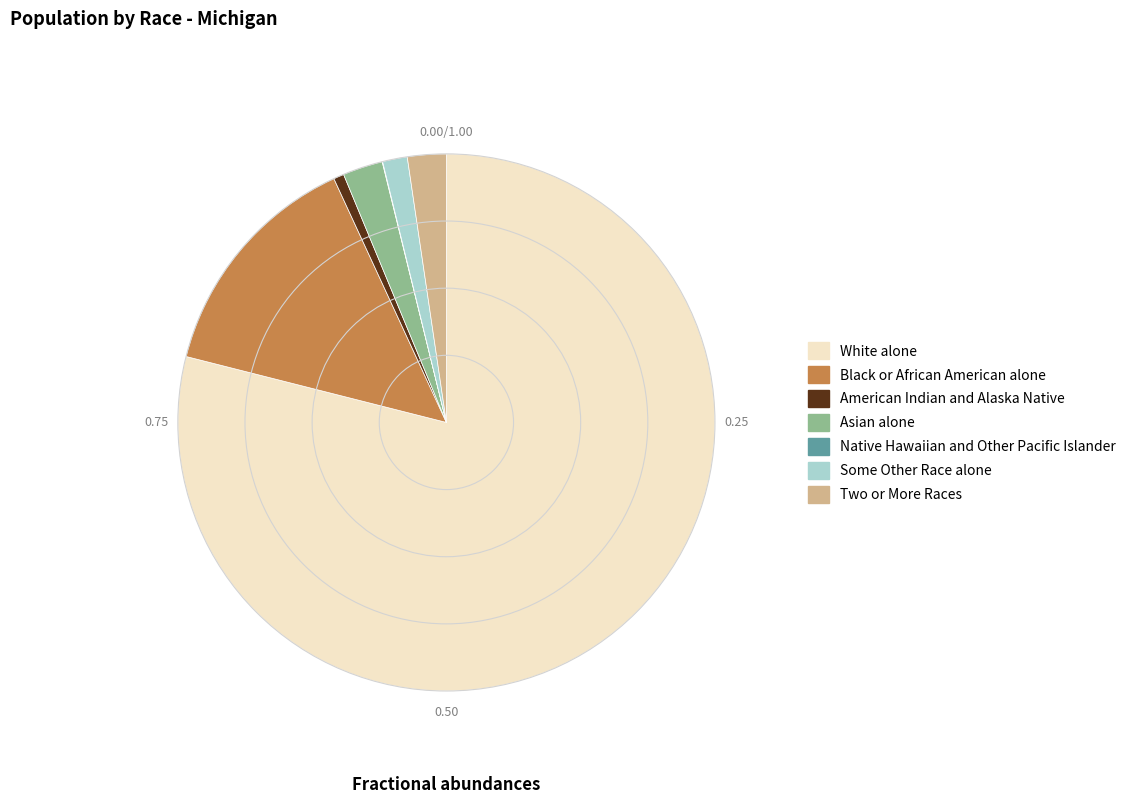

Combined, do Black or African American alone and White alone account for over 50%?

Yes